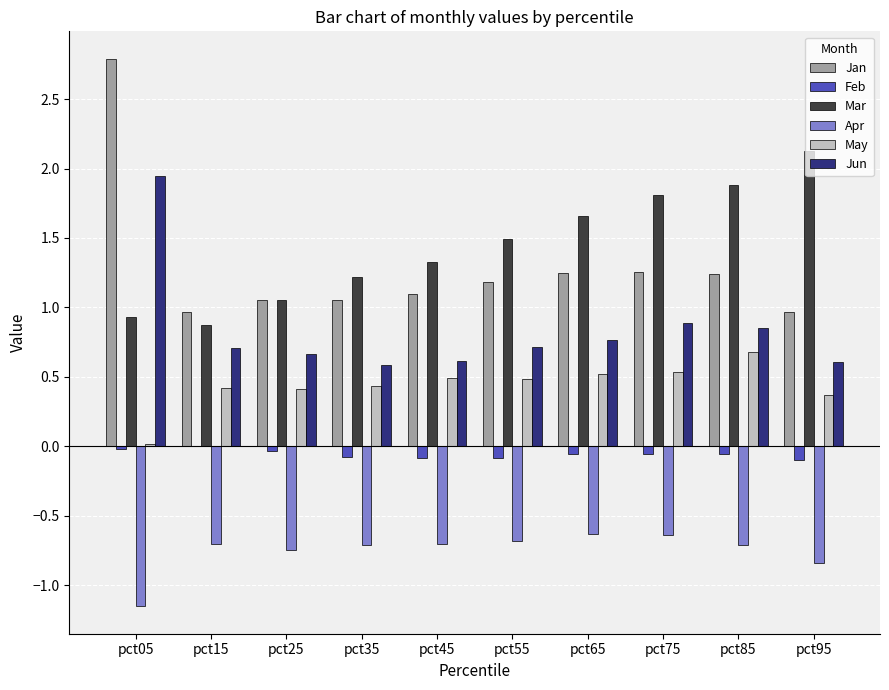

Which series changed the most between pct35 and pct85?

Mar